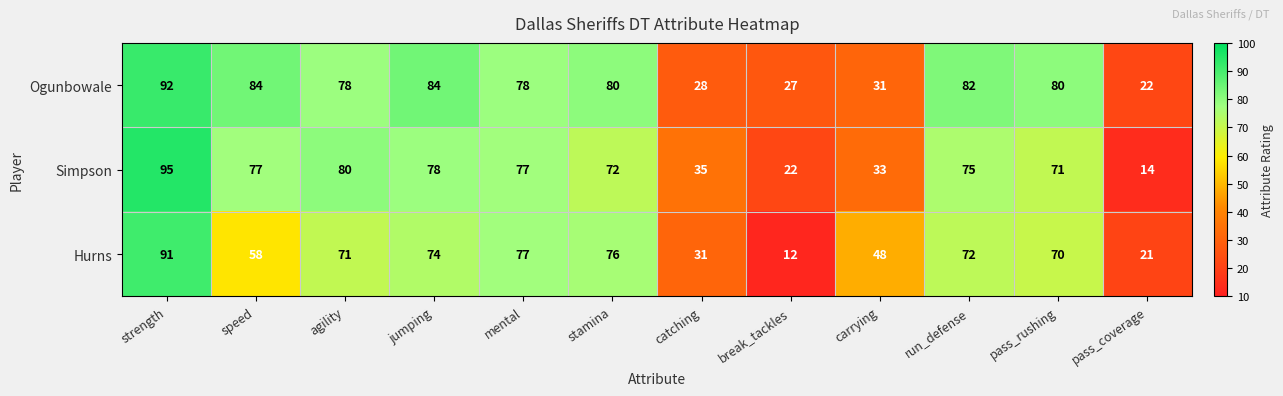

List the series in order of their overall mean, lowest first.

Hurns, Simpson, Ogunbowale